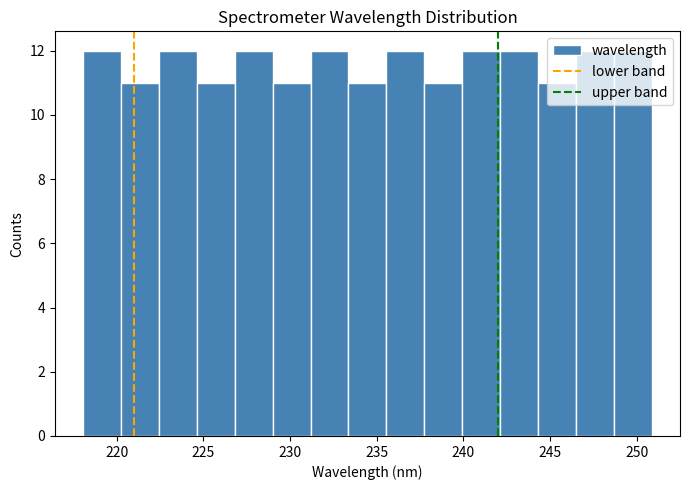

Reading left to right, list every bar in this chart as the range it spans on the x-axis followed by its height. Neither the bar edges nor the heights are printed on the chart, so give them approximately, as read against the axes.

218.0 to 220.0: 12
220.0 to 222.5: 11
222.5 to 224.5: 12
224.5 to 227.0: 11
227.0 to 229.0: 12
229.0 to 231.0: 11
231.0 to 233.5: 12
233.5 to 235.5: 11
235.5 to 237.5: 12
237.5 to 240.0: 11
240.0 to 242.0: 12
242.0 to 244.5: 12
244.5 to 246.5: 11
246.5 to 248.5: 12
248.5 to 251.0: 12